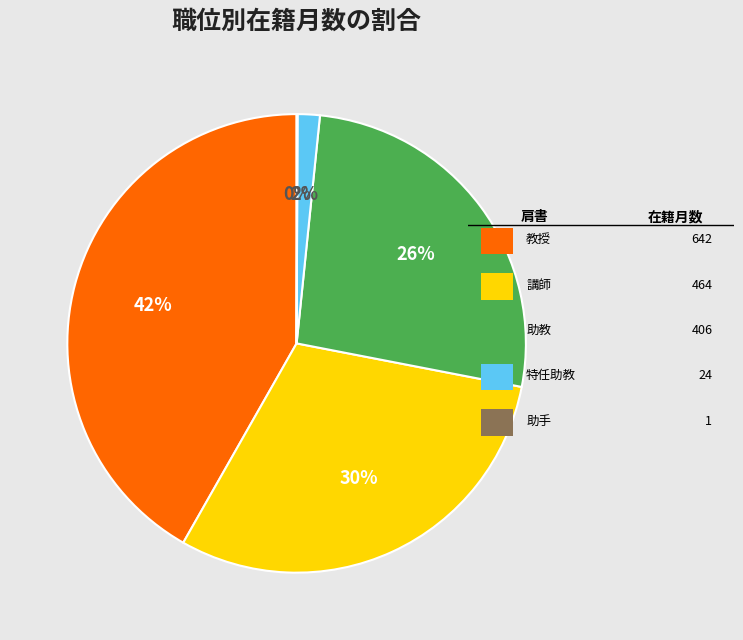

To the nearest percent, what is the average slice percentage?

20%